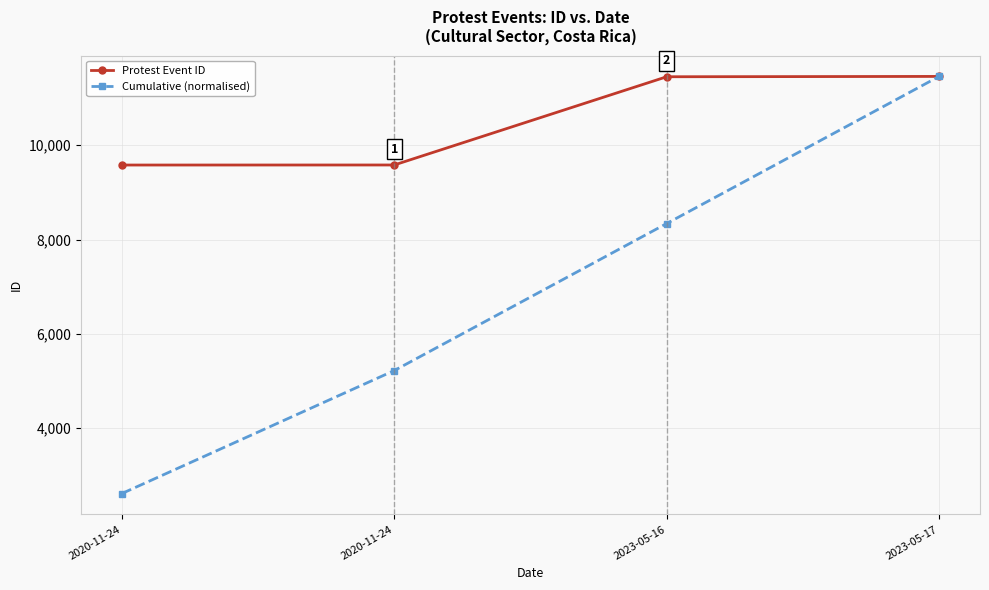

At how many categories does at least one series exceed 4653?

4